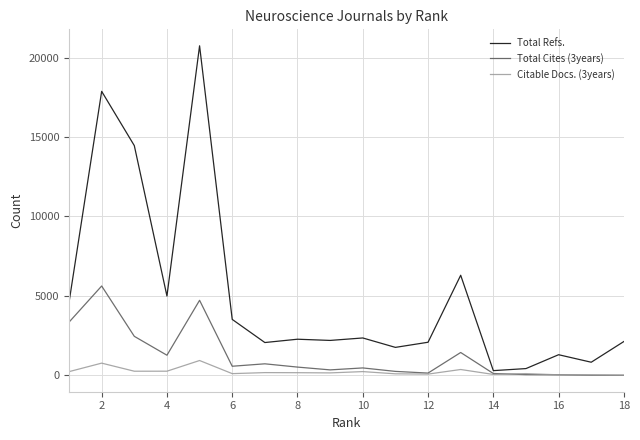

True or false: Citable Docs. (3years) and Total Refs. intersect in this chart.

False